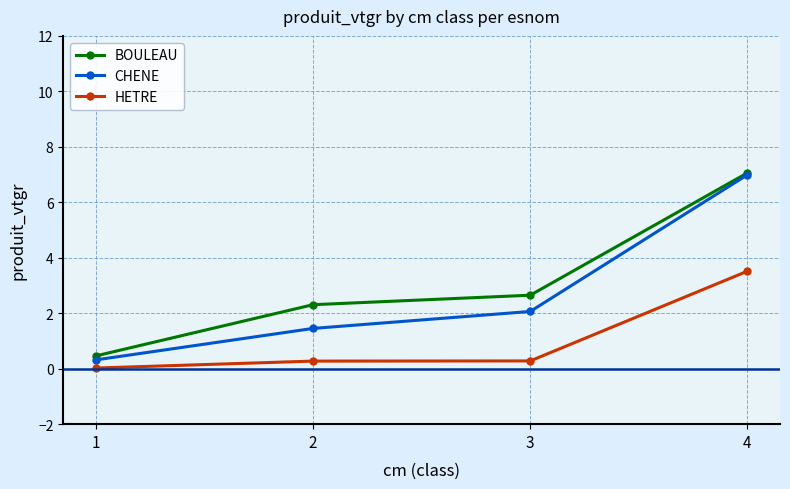

Between 1 and 3, which series saw the biggest shift?

BOULEAU